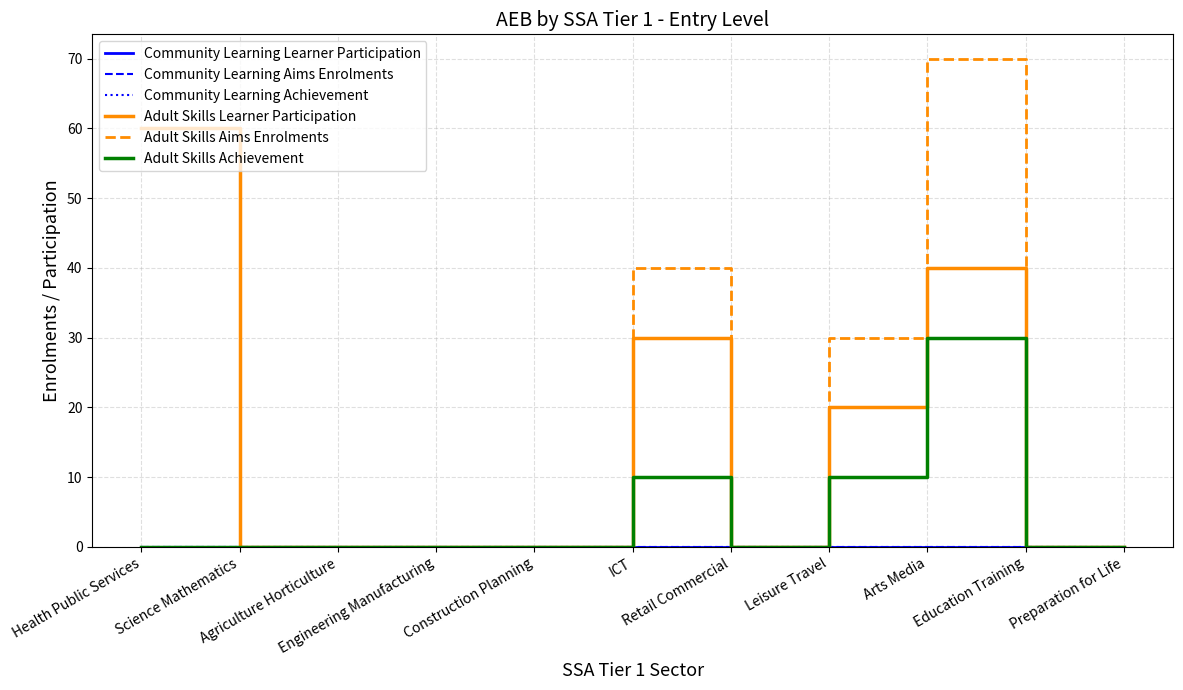

How many positive values does the Adult Skills Aims Enrolments series have?

4